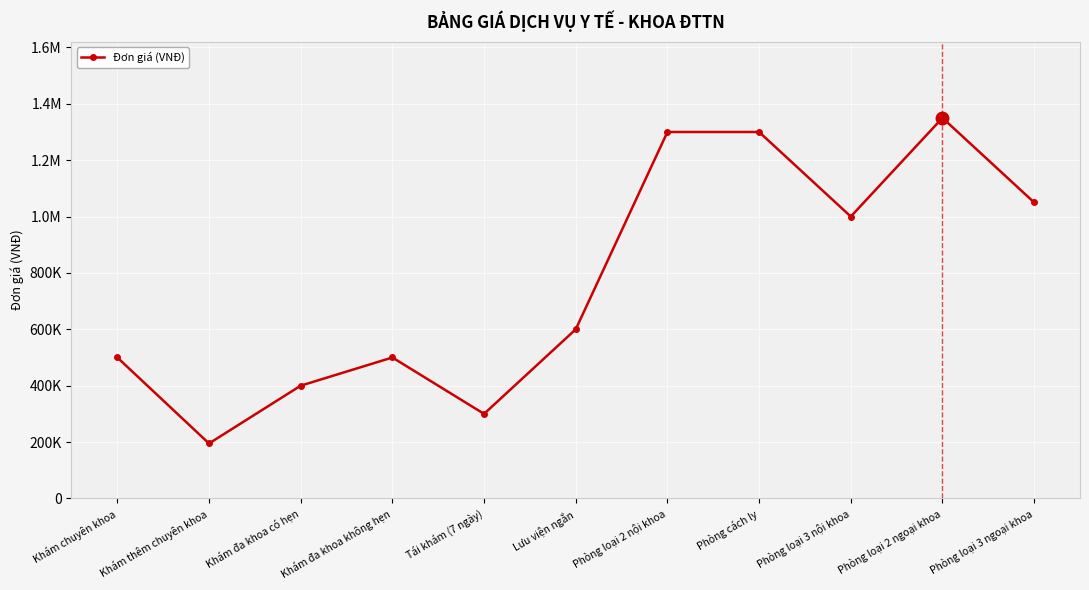

Reading left to right, transcribe all the data shown in this chart.

500000	195000	400000	500000	300000	600000	1300000	1300000	1000000	1350000	1050000